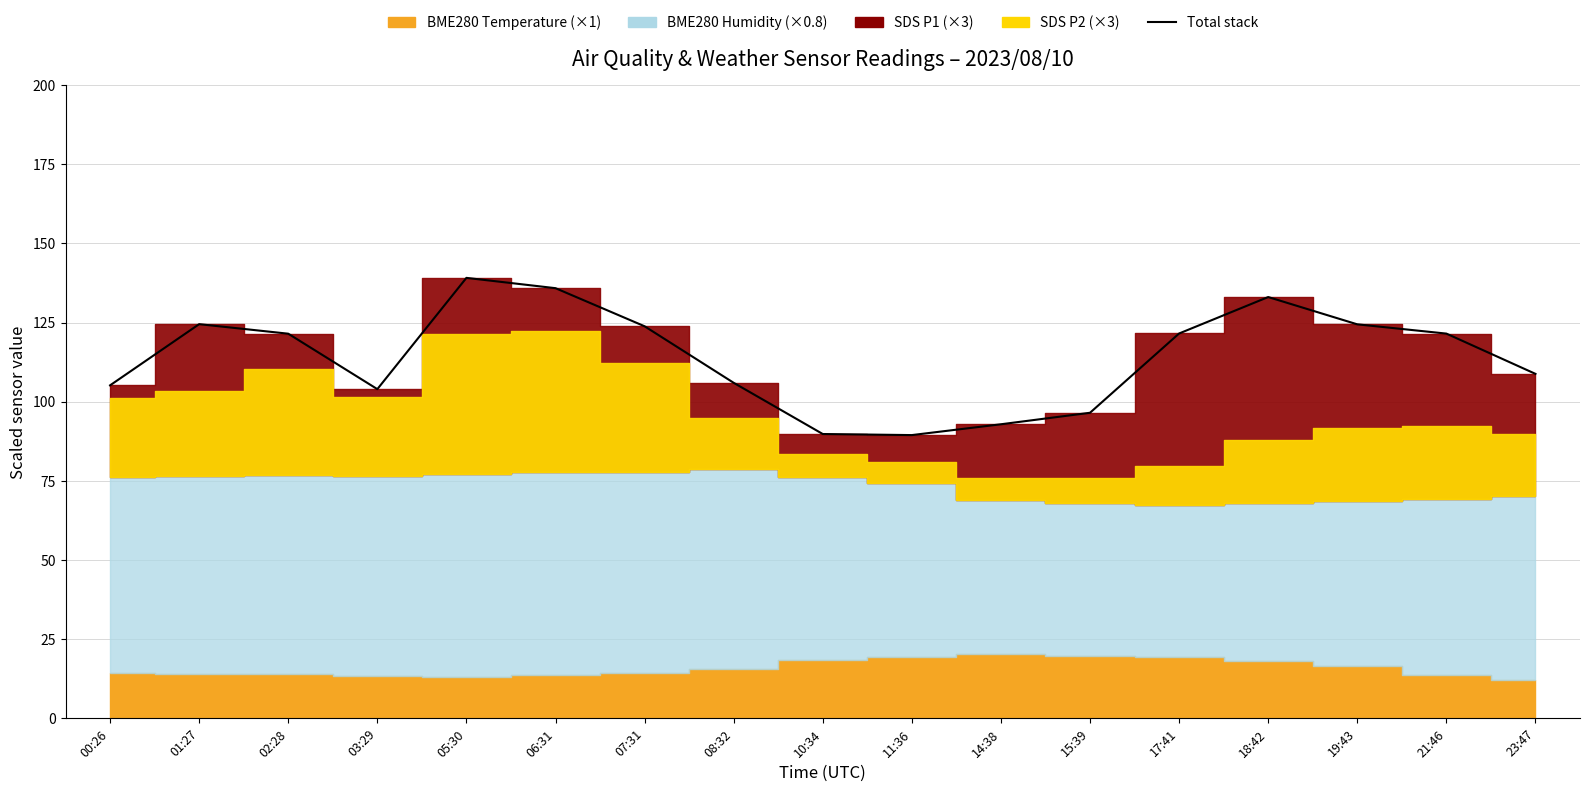

Reading right to left, extract all data points from this chart.

108.8	121.5	124.4	133.1	121.6	96.5	92.9	89.5	89.8	106.0	123.8	135.9	139.1	104.0	121.5	124.5	105.2